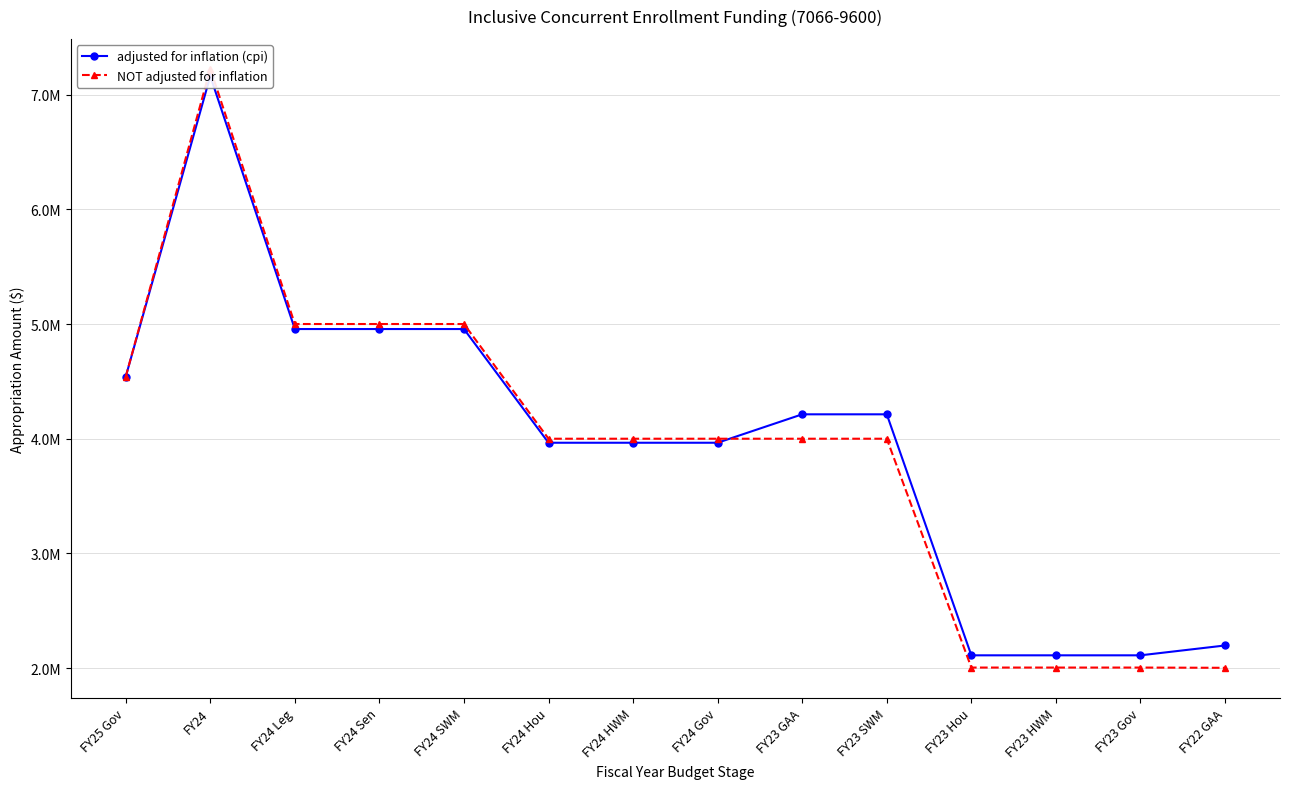

True or false: adjusted for inflation (cpi) and NOT adjusted for inflation intersect in this chart.

True